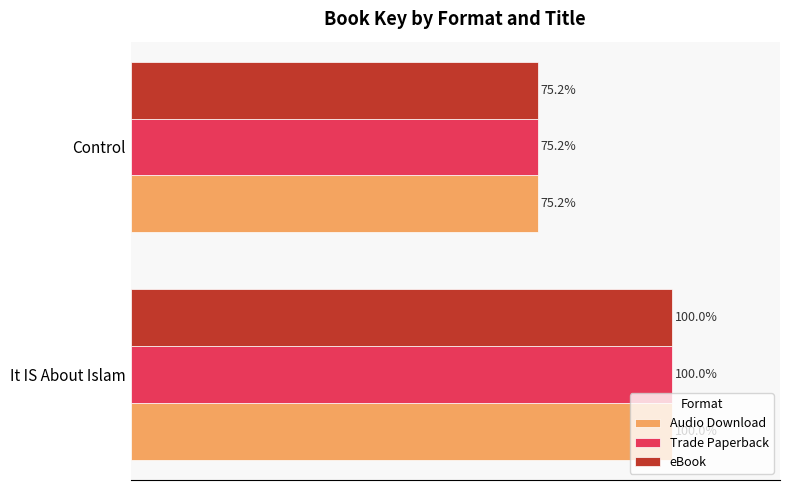

Rank the categories by Audio Download value from lowest to highest.

Control, It IS About Islam